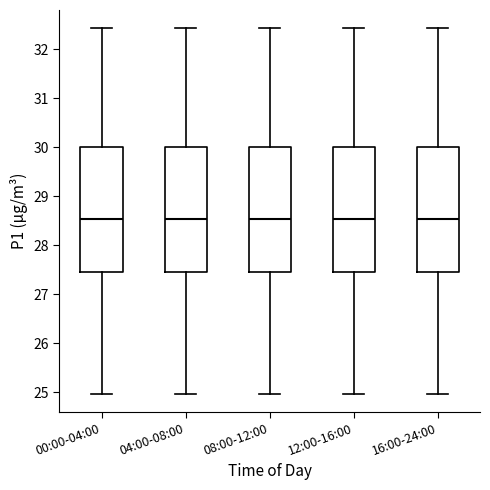

Where is the lower edge of the box for 04:00-08:00 on the y-axis? The values are not printed on the chart, so give them approximately, as read against the axis.

27.5